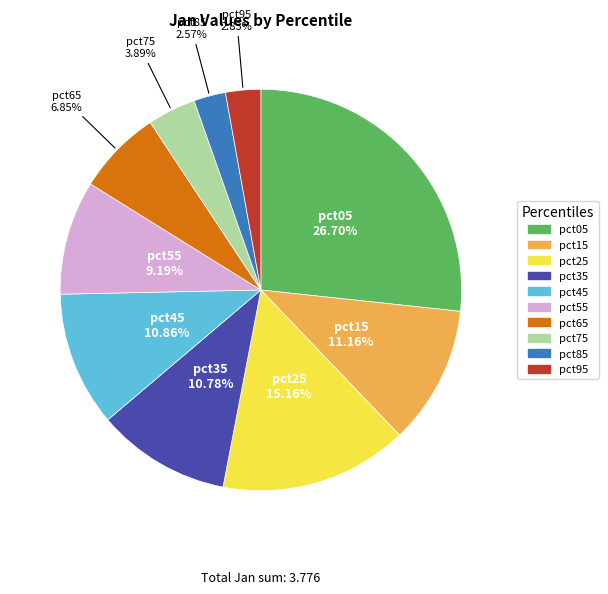

To the nearest percent, what is the average slice percentage?

10%